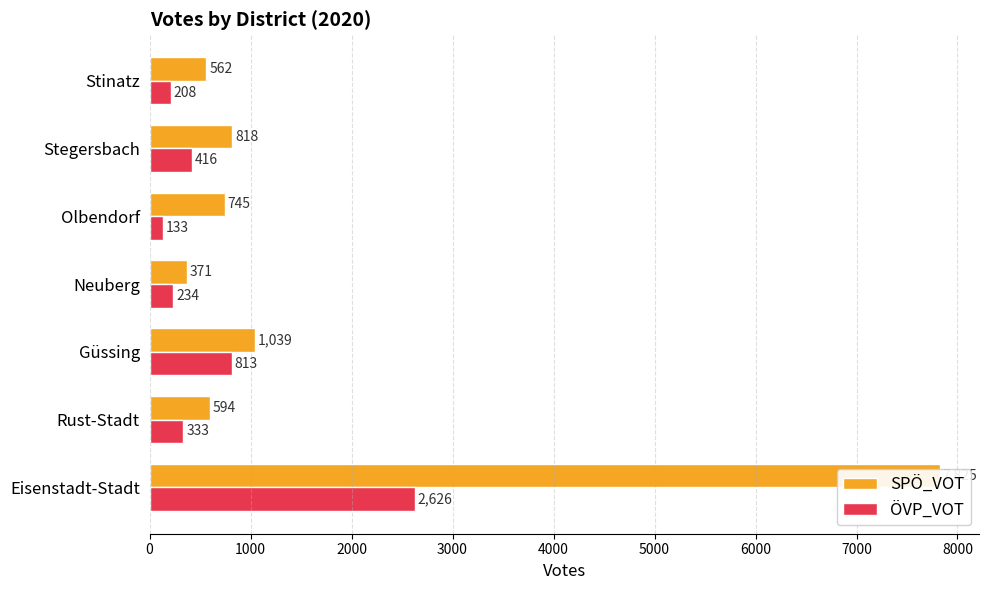

What is the difference between the highest and lowest values at Neuberg?

137